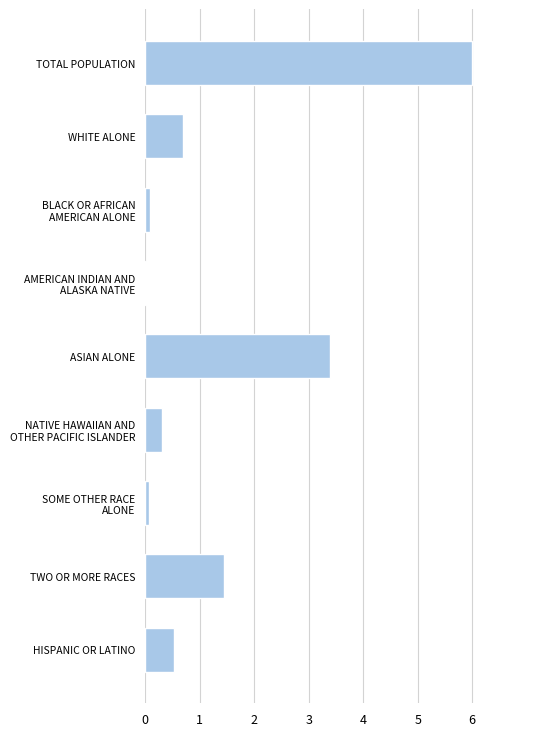

At which label is the value closest to 3?

ASIAN ALONE